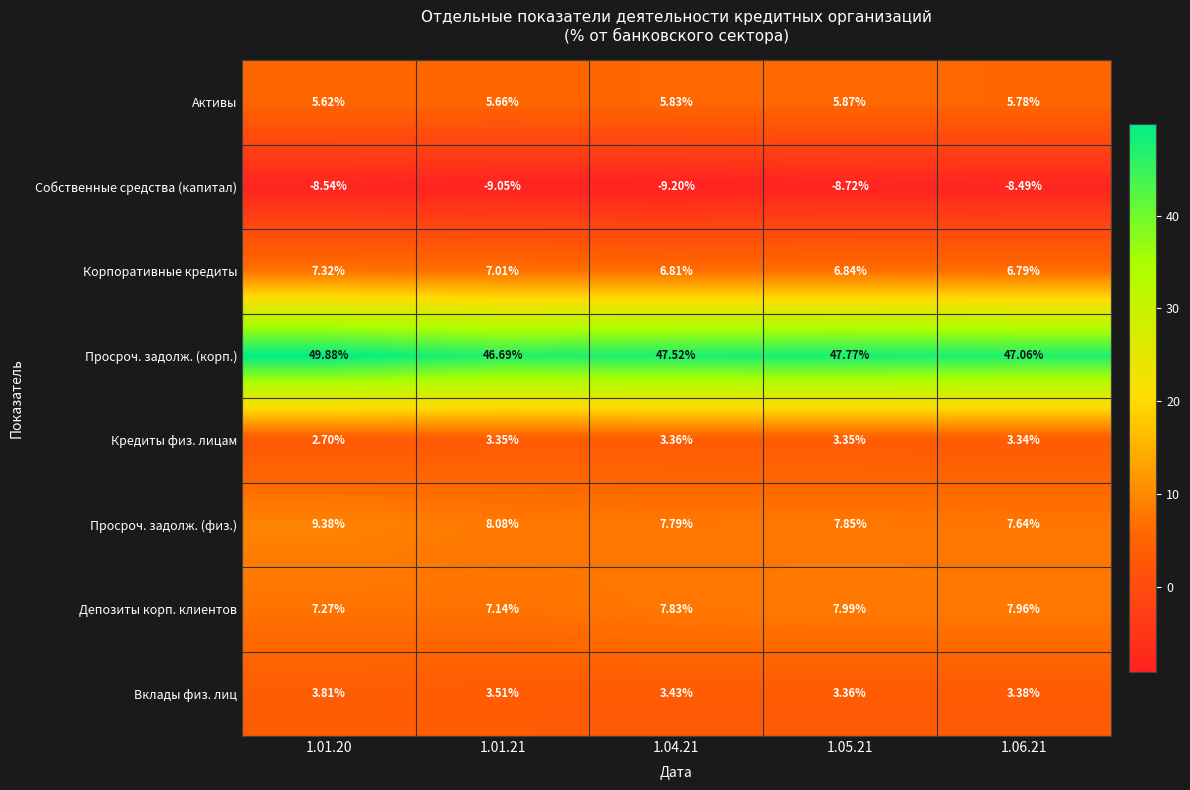

At how many categories does at least one series exceed 35?

5